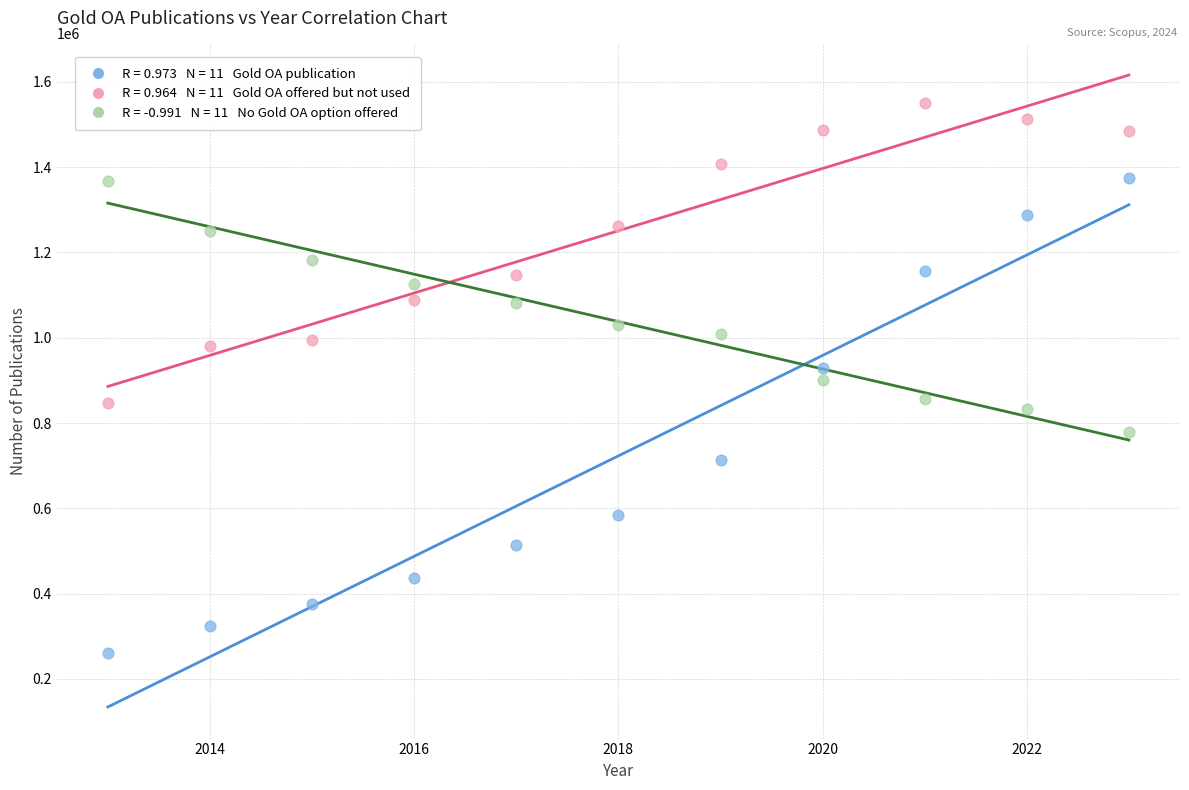

Across all data points, what is the range of X values (max minus min)?

10